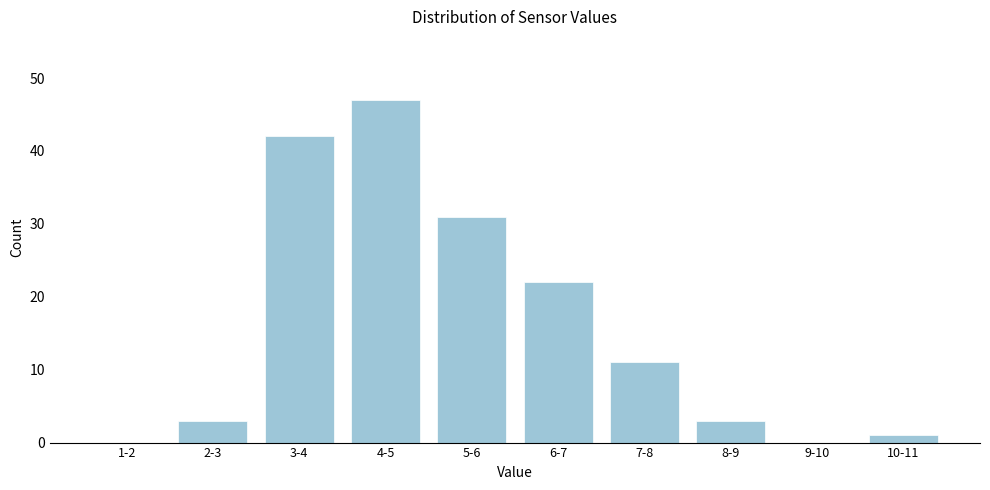

Reading right to left, what are all the values shown in this chart?

10-11=1	9-10=0	8-9=3	7-8=11	6-7=22	5-6=31	4-5=47	3-4=42	2-3=3	1-2=0